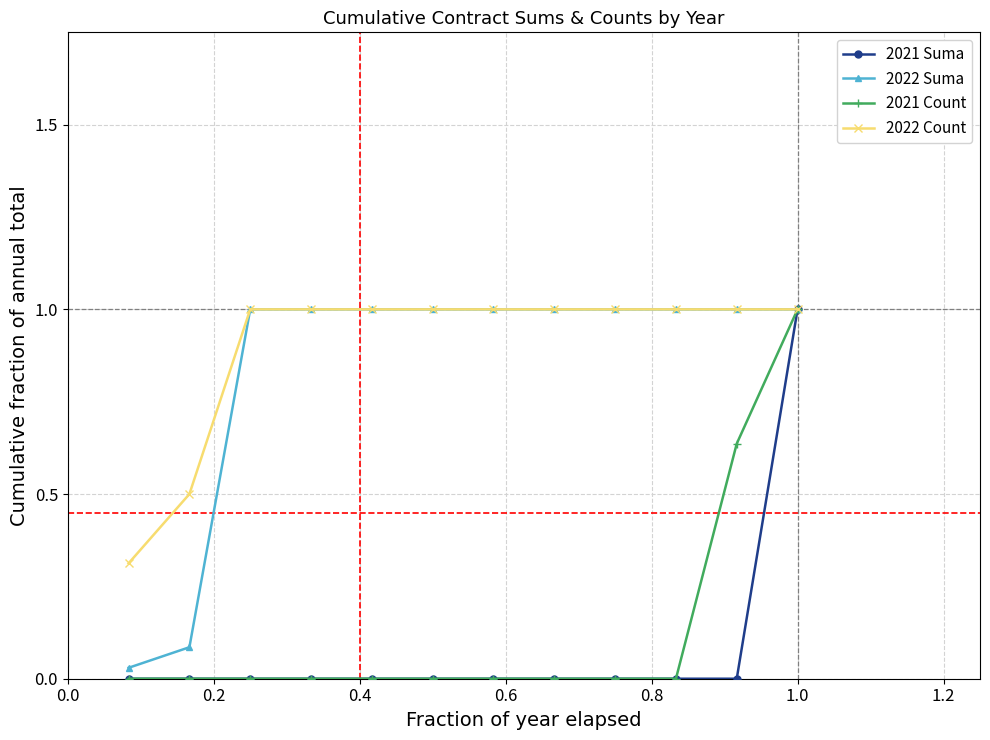

What is the value of the 2022 Suma point at the 4th from the left?

1.0